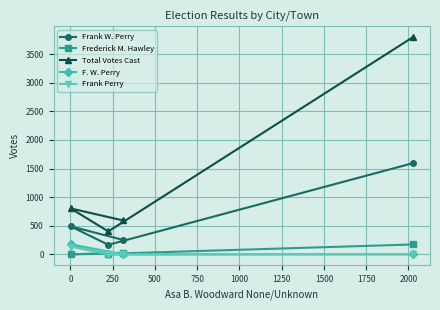

Which series has the widest spread of values?

Total Votes Cast